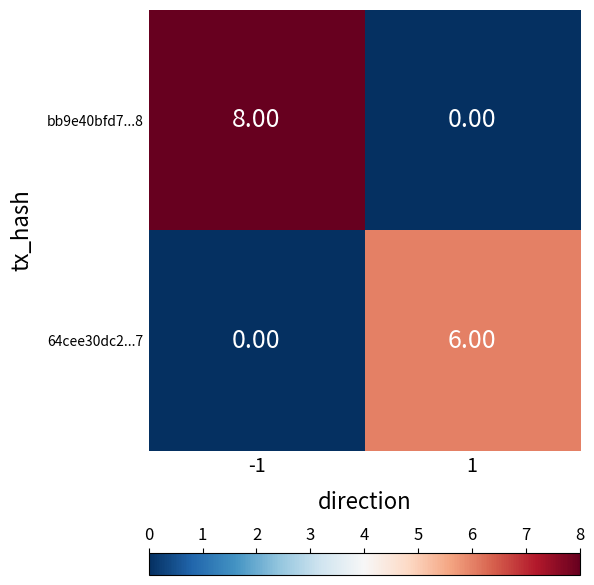

Which series has the largest total across all categories?

bb9e40bfd7...8